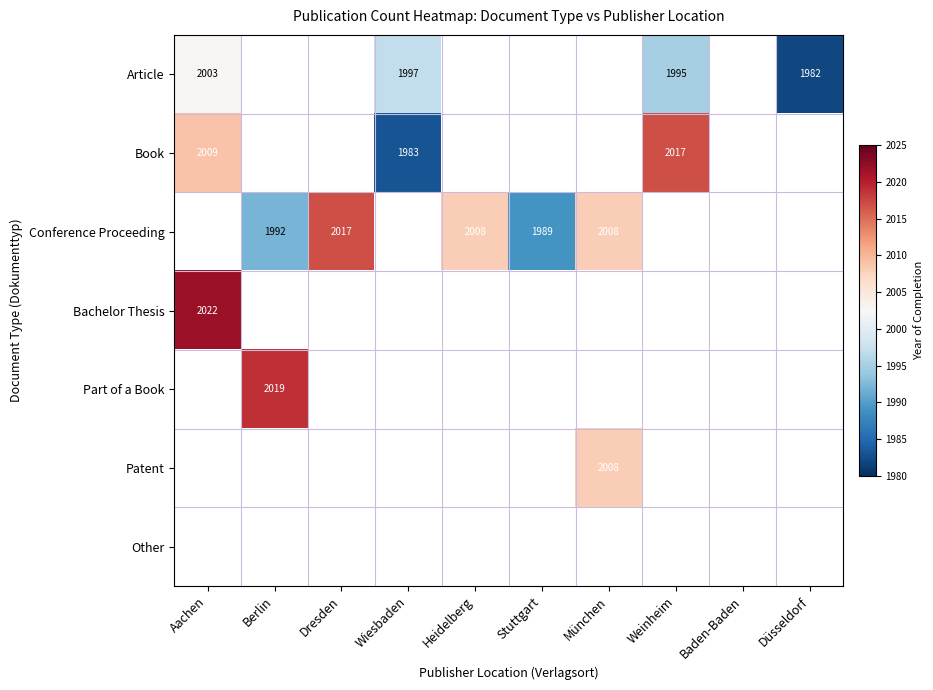

At Dresden, list the series in order from smallest to largest.

Article, Book, Conference Proceeding, Bachelor Thesis, Part of a Book, Patent, Other